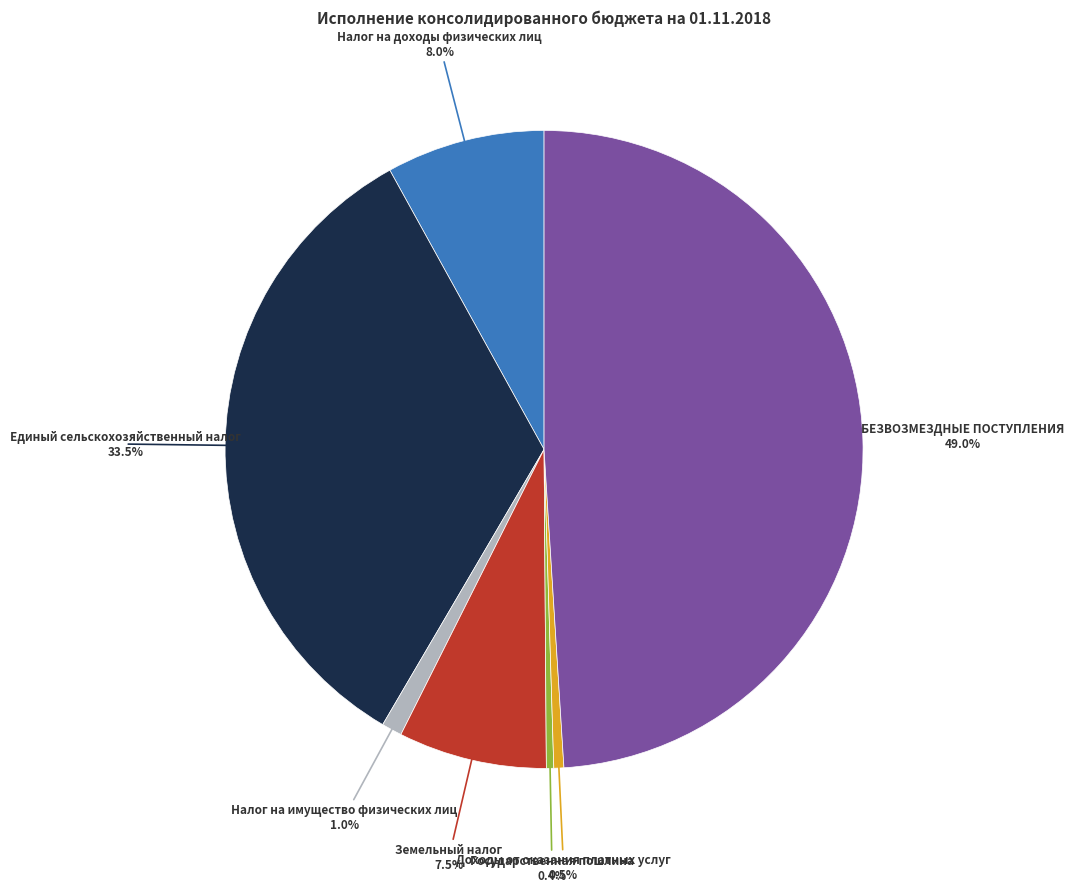

Is there any slice that represents more than half of the pie?

No